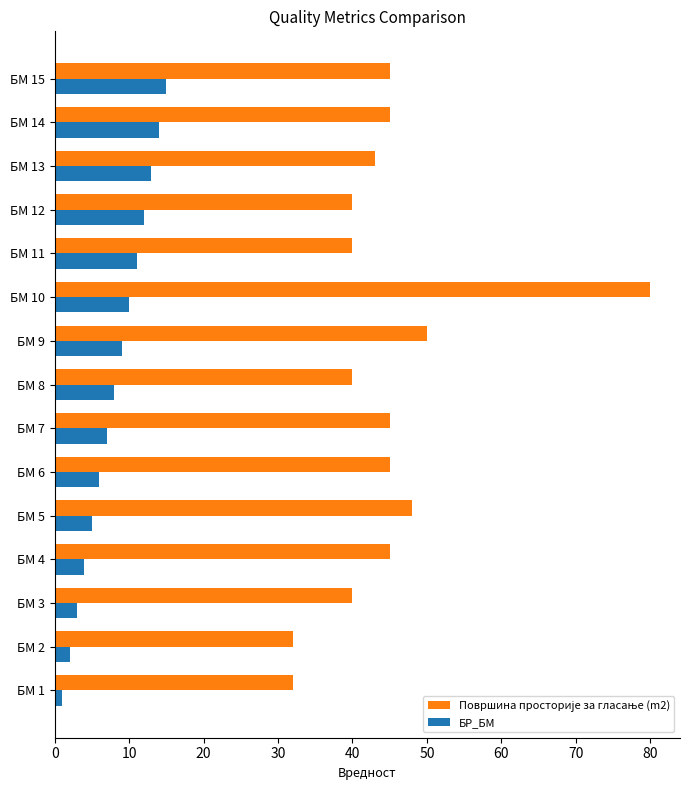

At which category is the sum across all series the highest?

БМ 10